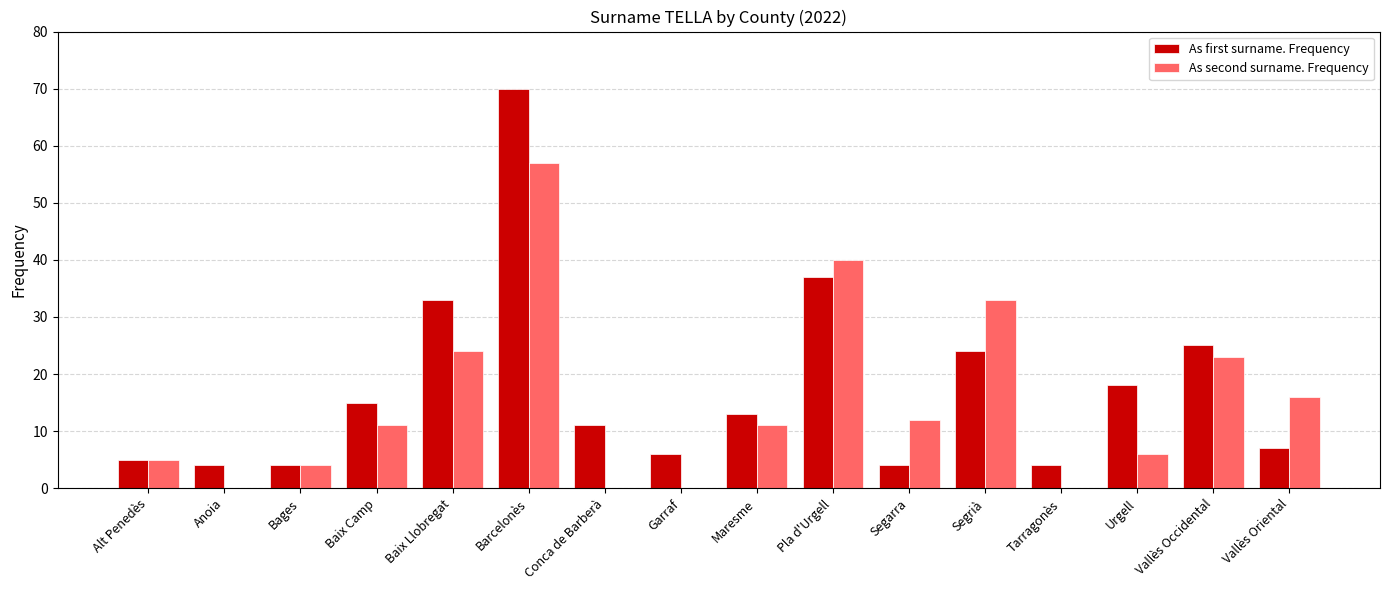

What is the difference between the As first surname. Frequency values at Segarra and Pla d'Urgell?

33